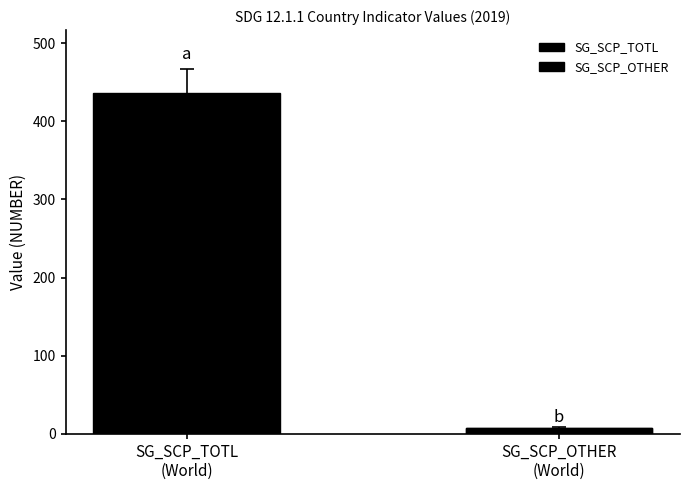

Which label corresponds to the largest value in the chart?

SG_SCP_TOTL
(World)